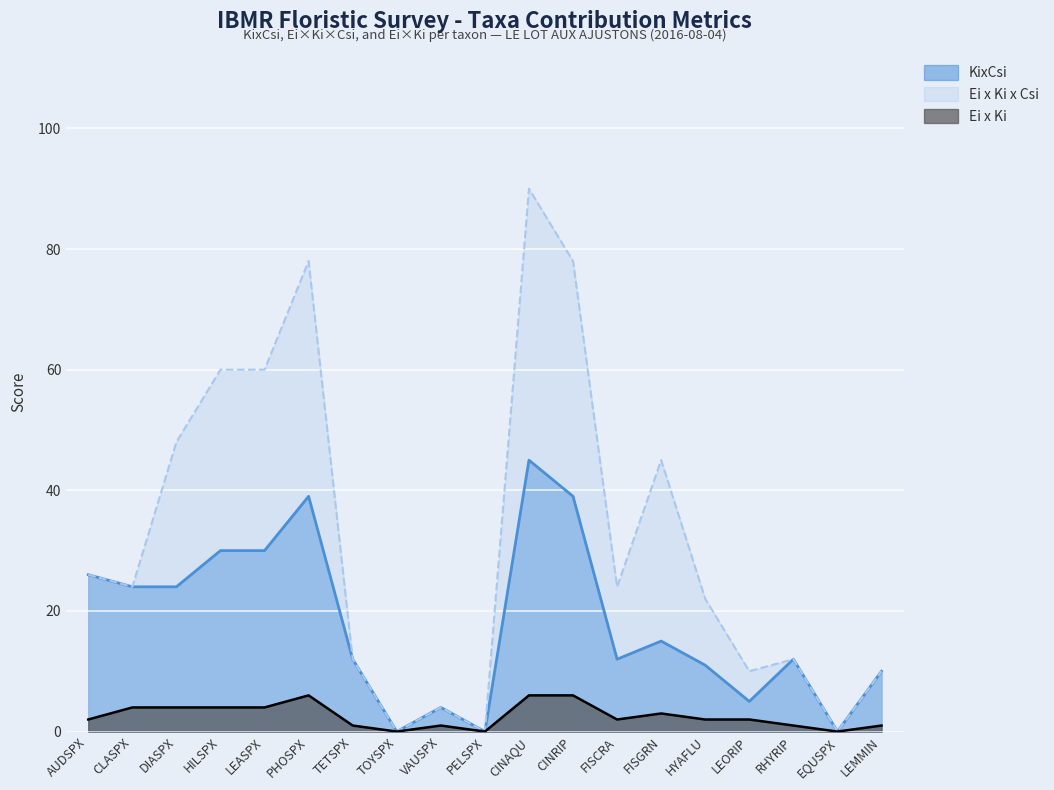

True or false: Ei x Ki and KixCsi cross at least once.

False